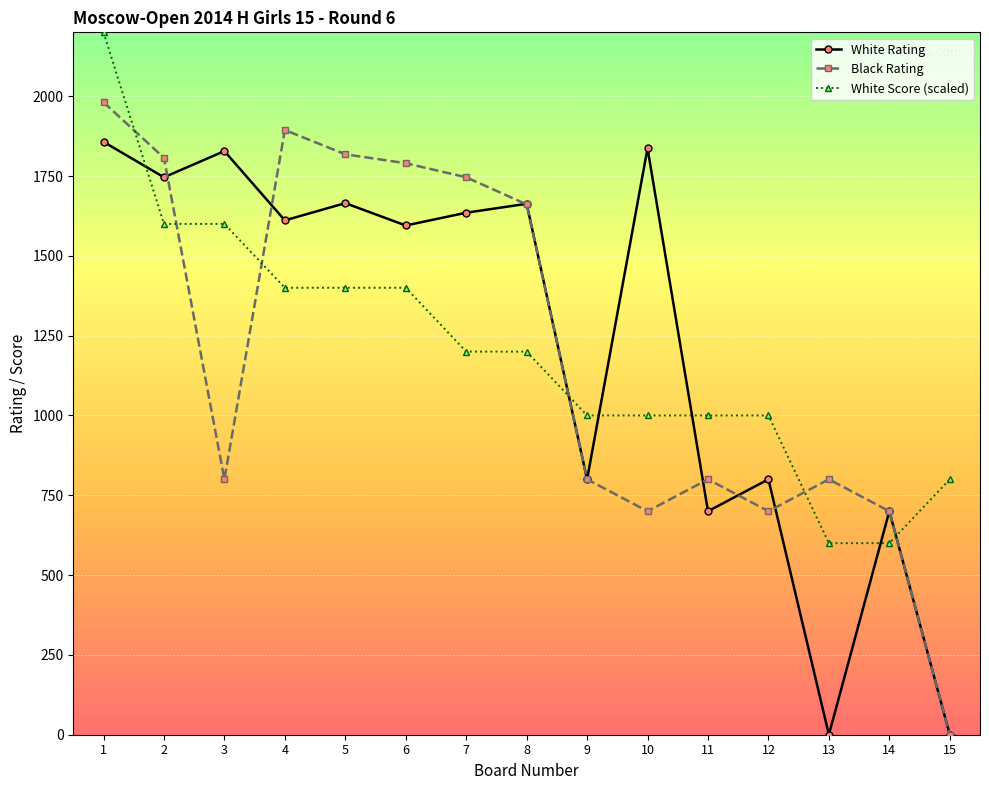

At how many categories does at least one series exceed 333?

15